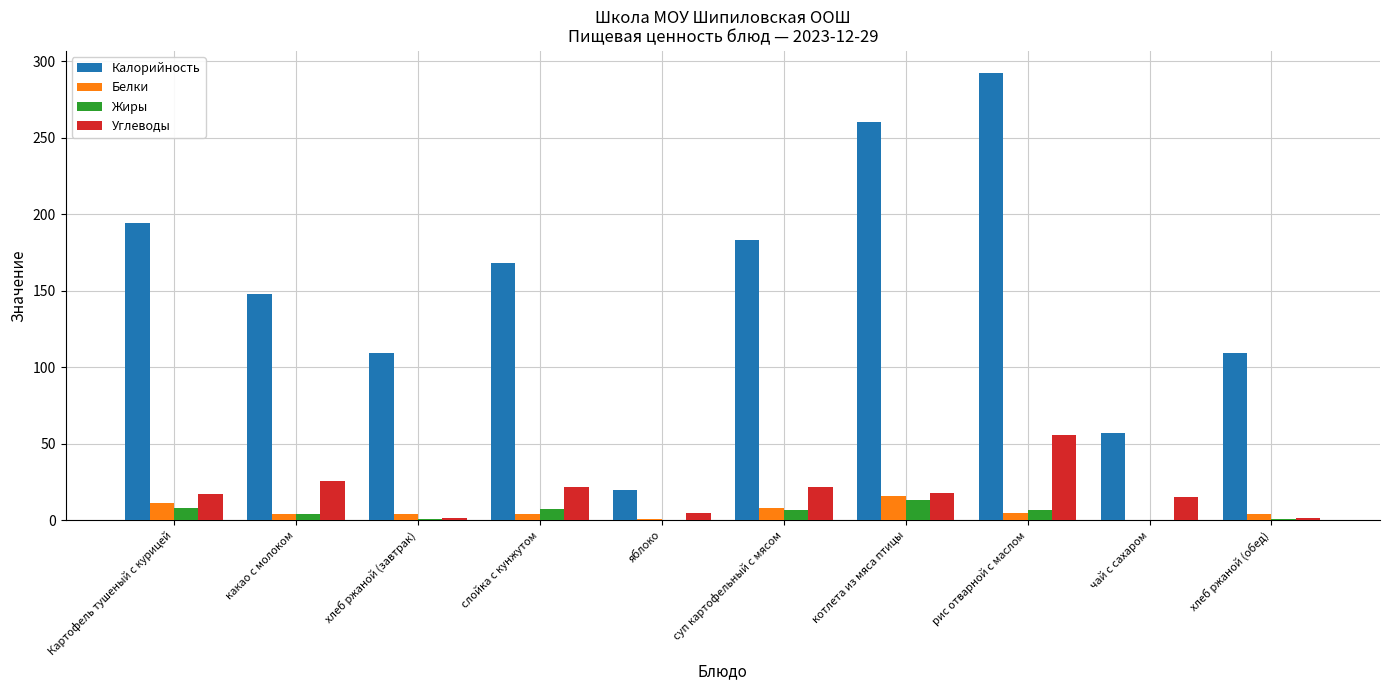

What is the sum of the Жиры values at чай с сахаром and Картофель тушеный с курицей?

8.0